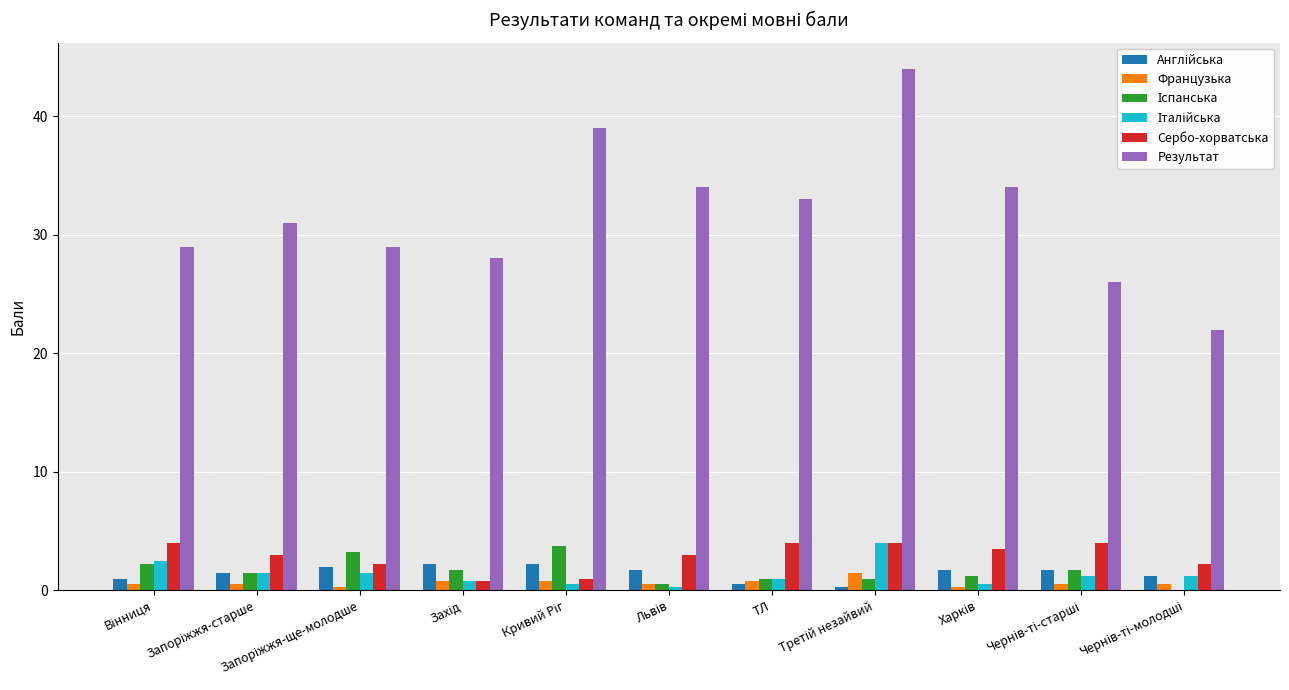

Which series has the largest total across all categories?

Результат